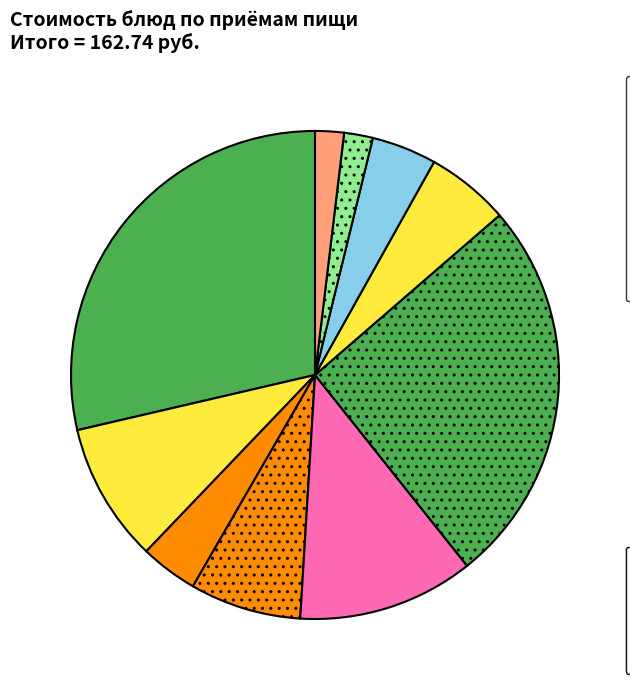

Count the number of slices in the pie.

10